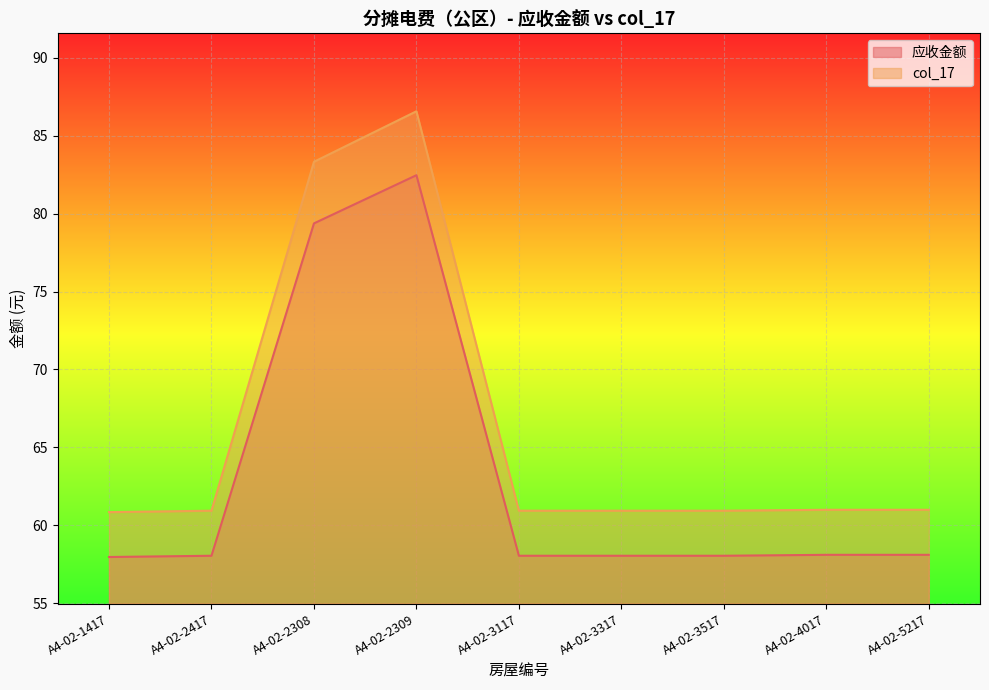

Which category has the lowest value in the 应收金额 series?

A4-02-1417